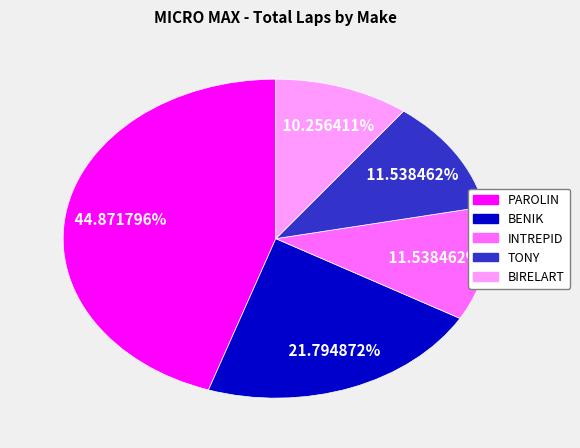

Is there any slice that represents more than half of the pie?

No